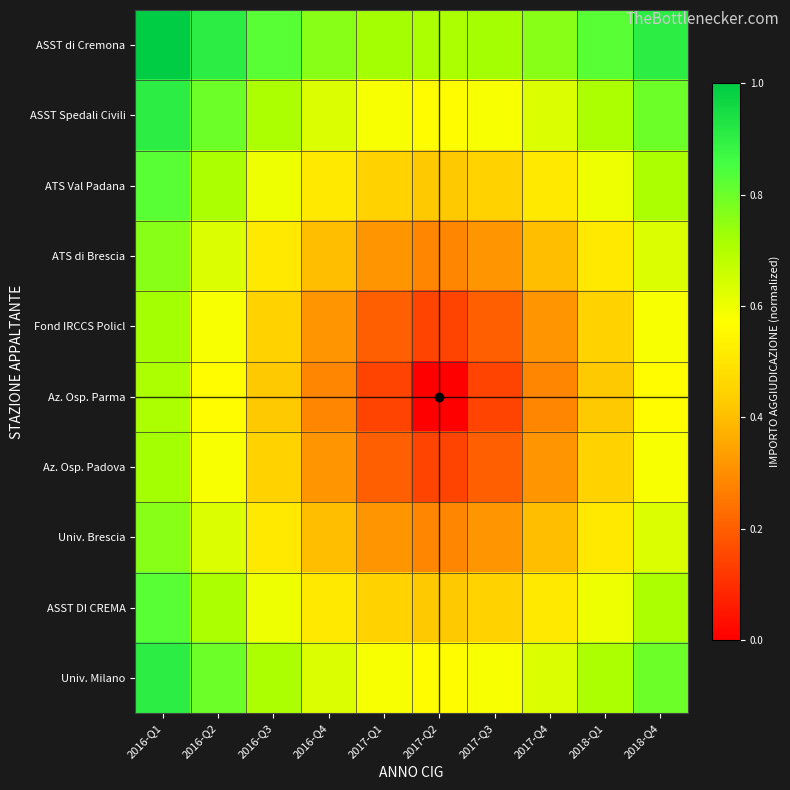

Which has a higher value, 2016-Q3 or 2017-Q4?

2016-Q3